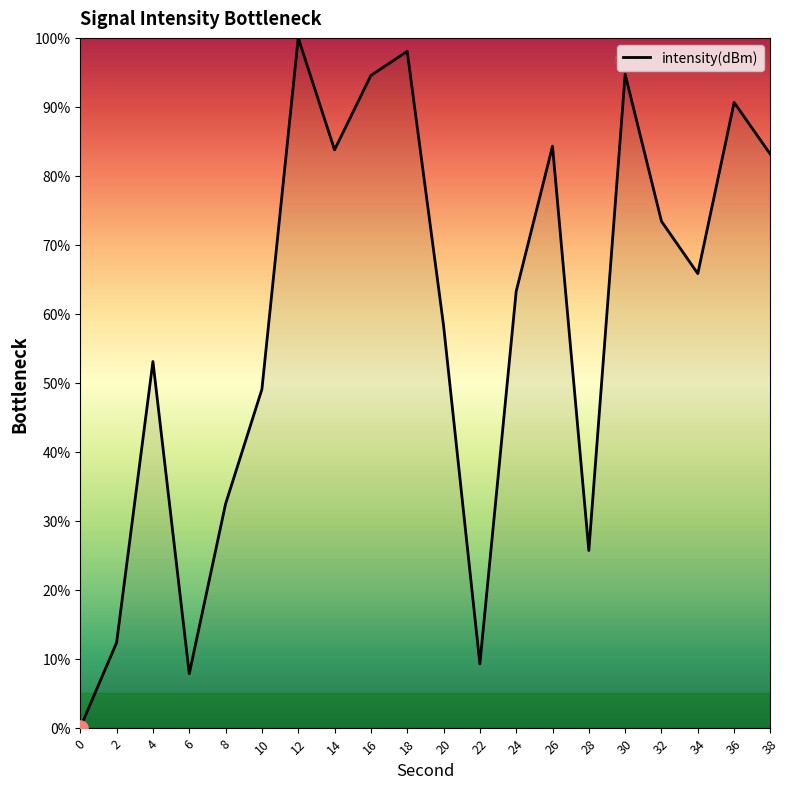

Approximately how many times larger is the value at 16 compared to 6?

12.1